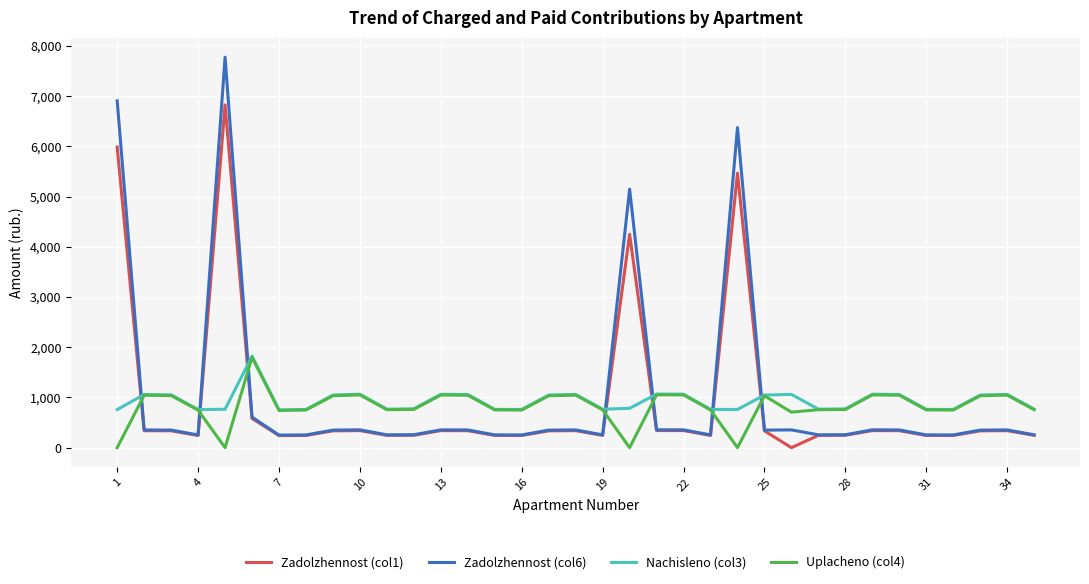

After their last crossing, which series has the higher values: Zadolzhennost (col1) or Nachisleno (col3)?

Nachisleno (col3)